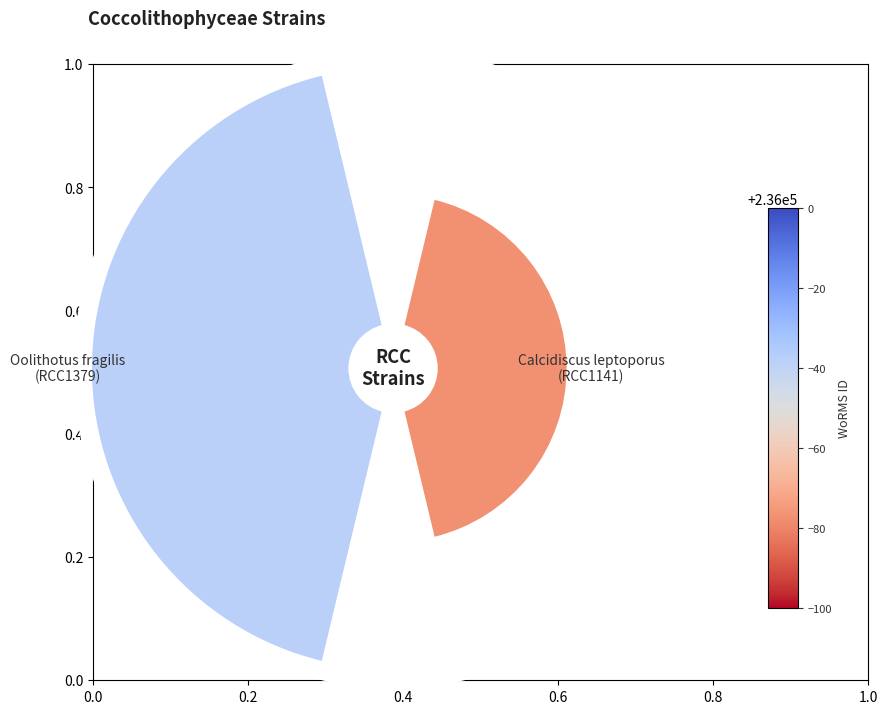

To the nearest percent, what is the difference between the largest and smallest slice percentages?

33%